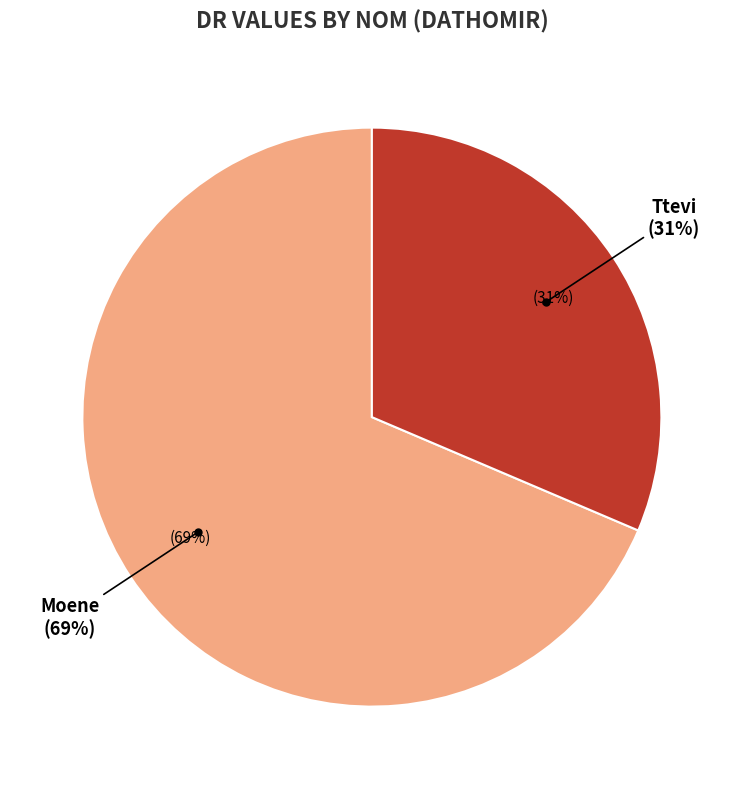

What is the largest slice in the pie chart?

Moene